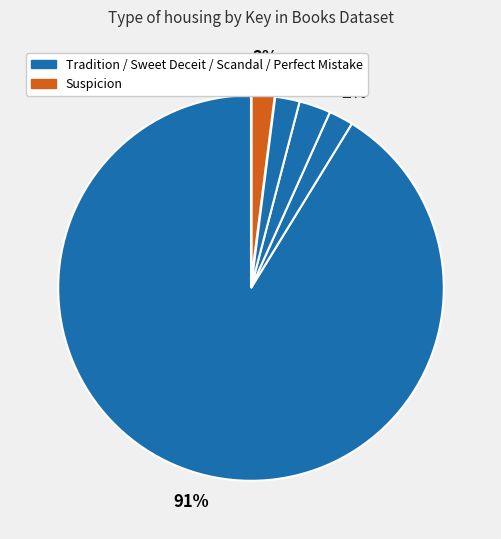

Rank the categories by value from highest to lowest.

Tradition (9781481480369), Scandal (9781416999058), Sweet Deceit (9781416985495), Perfect Mistake (9781416985488), Suspicion (9781416996637)